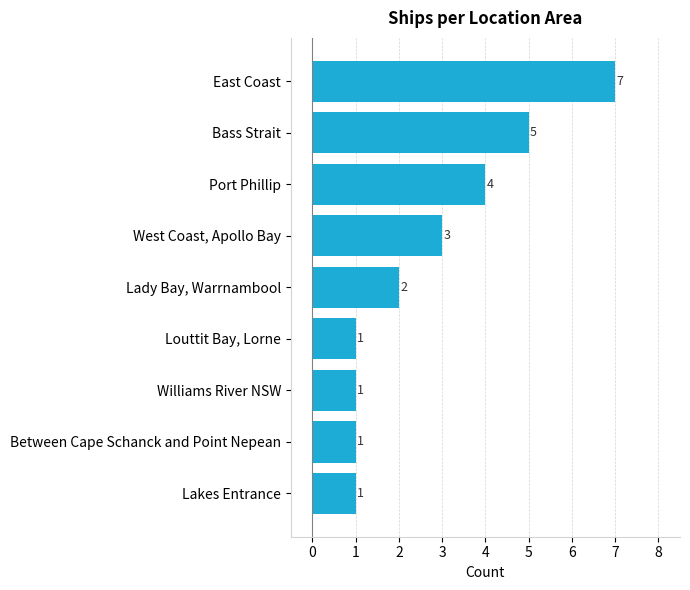

Approximately how many times larger is the value at Bass Strait compared to West Coast, Apollo Bay?

1.7